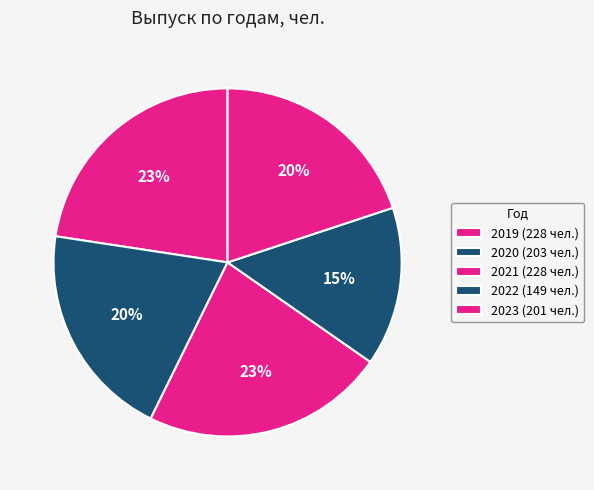

Count the number of slices in the pie.

5